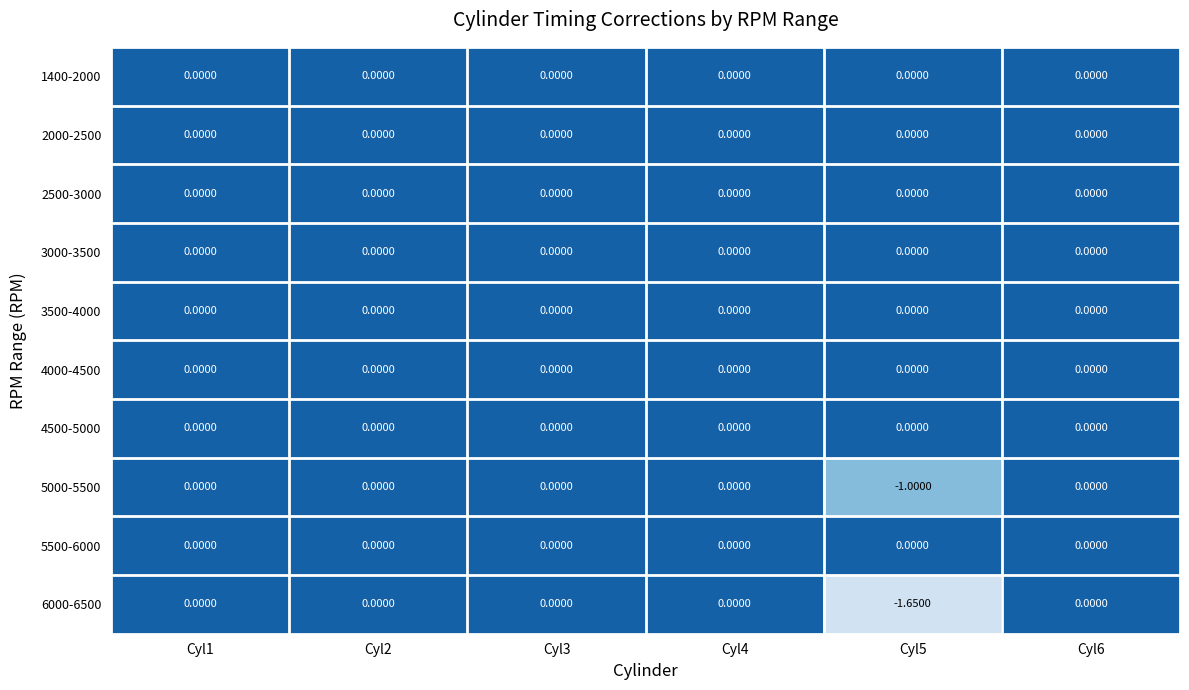

Which has a higher value, Cyl3 or Cyl1?

Cyl3